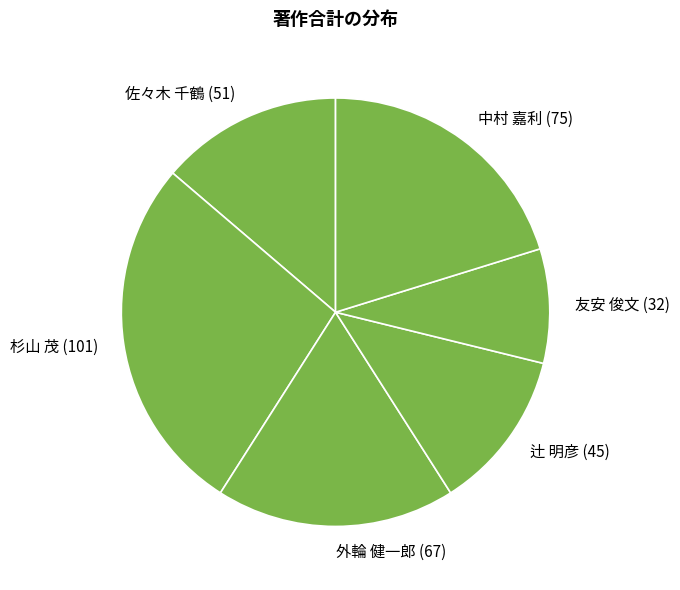

Count the number of slices in the pie.

6